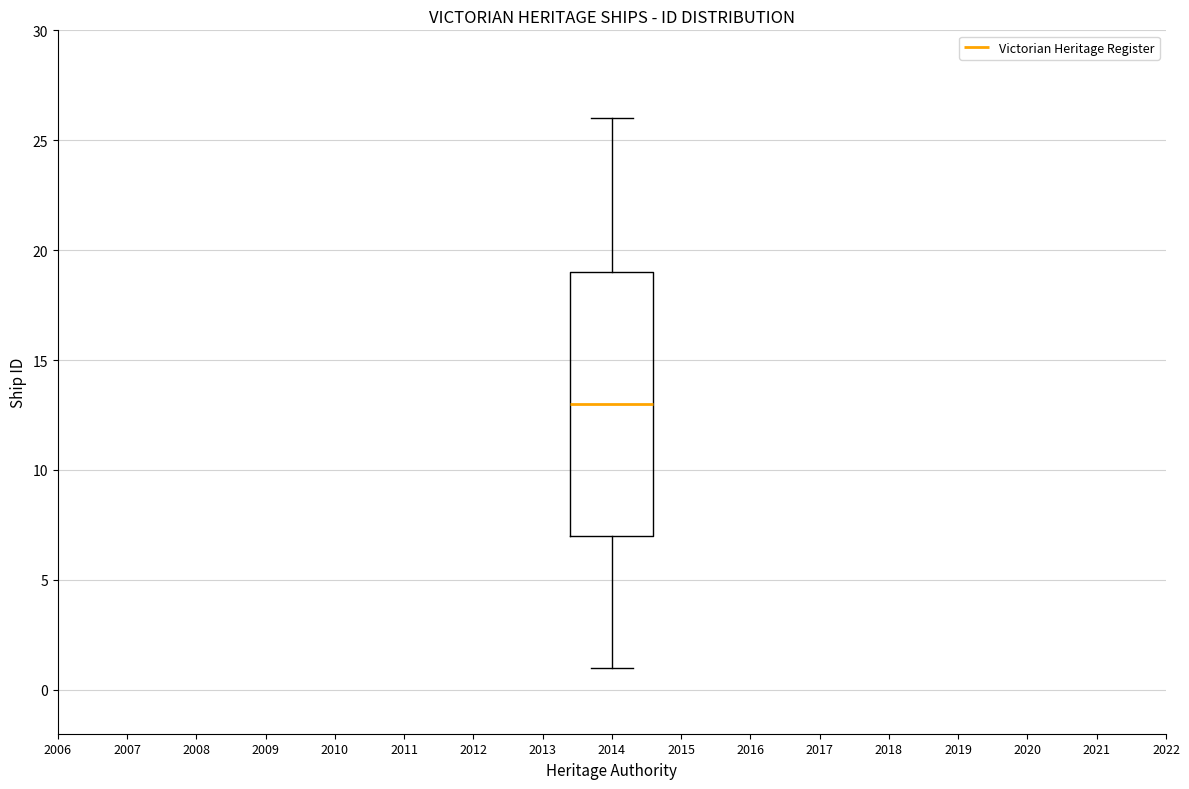

Where does the median line of the box at x = 2014 sit on the y-axis? The values are not printed on the chart, so give them approximately, as read against the axis.

13